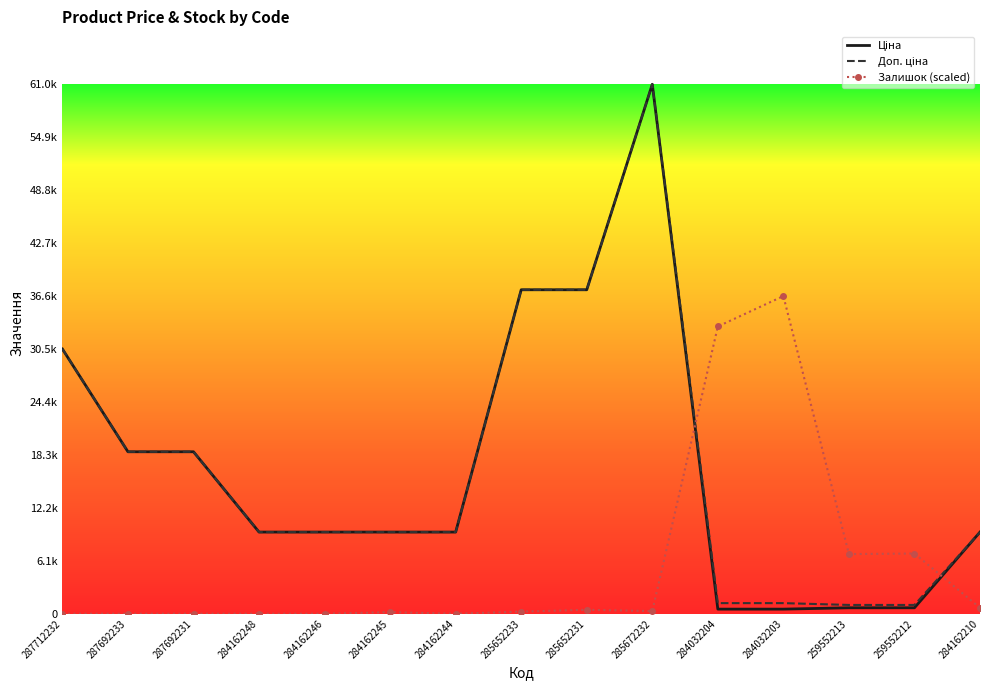

Reading left to right, list all the values displayed in this chart.

Ціна: 30512.3	18671.5	18671.5	9416.9	9416.9	9416.9	9416.9	37343.0	37343.0	61024.7	535.4	535.4	689.1	689.1	9416.9
Доп. ціна: 30512.3	18671.5	18671.5	9416.9	9416.9	9416.9	9416.9	37343.0	37343.0	61024.7	1227.2	1227.2	1017.8	1017.8	9416.9
Залишок (scaled): 0.0	0.0	0.0	0.0	0.0	187.7	0.0	250.2	458.7	312.8	33111.8	36614.8	6880.9	6943.5	688.1